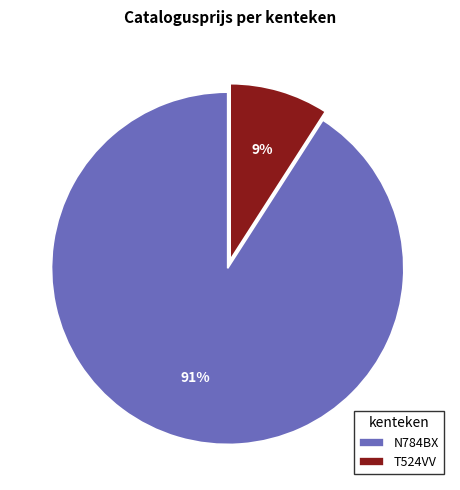

Do T524VV and N784BX together represent more than half of the pie?

Yes